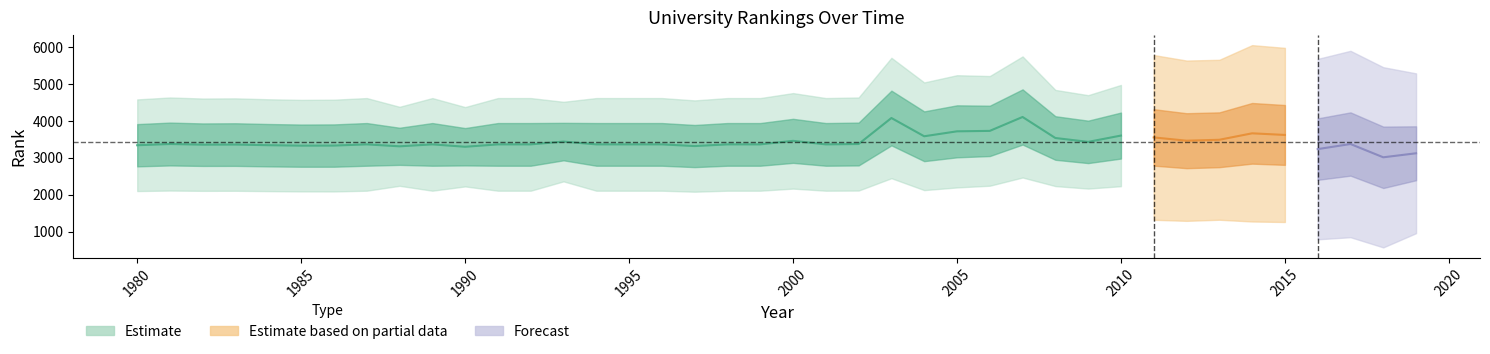

In continent rank, how many points are lower than both neighbors (excluding endpoints)?

12